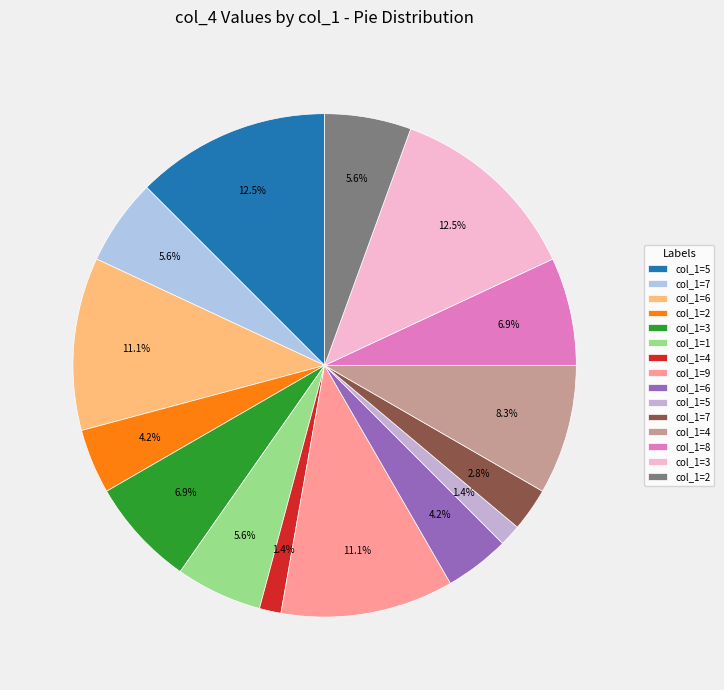

Does any single category account for the majority?

No